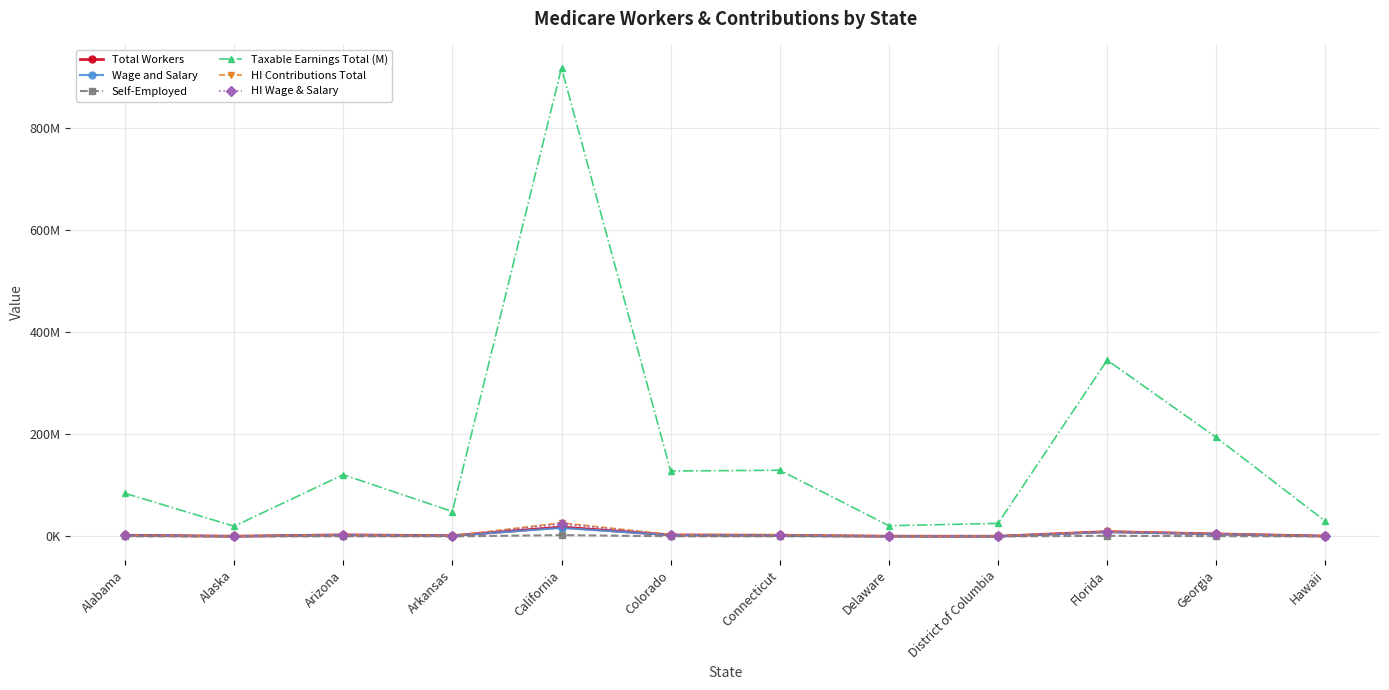

True or false: Total Workers has more than 1 points higher than both neighbors.

True